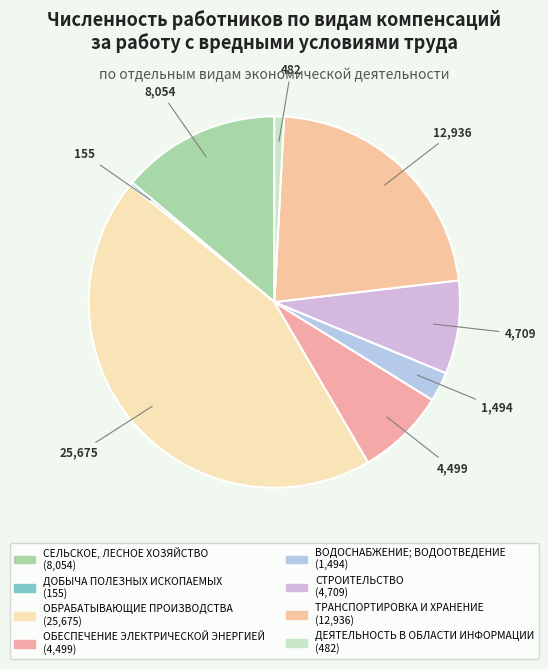

Combined, do СТРОИТЕЛЬСТВО and СЕЛЬСКОЕ, ЛЕСНОЕ ХОЗЯЙСТВО account for over 50%?

No